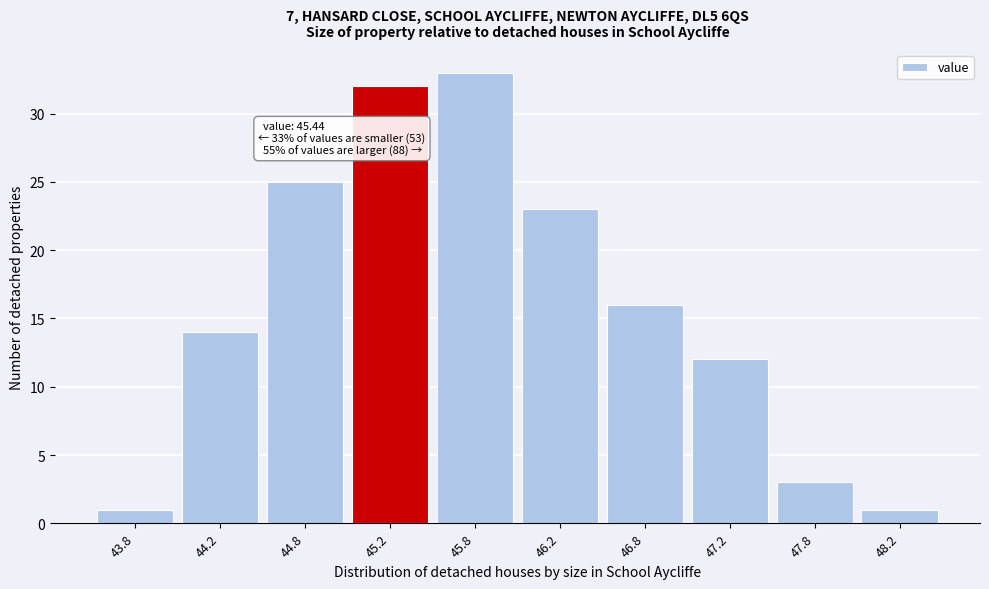

Reading left to right, extract all data points from this chart.

43.8=1	44.2=14	44.8=25	45.2=32	45.8=33	46.2=23	46.8=16	47.2=12	47.8=3	48.2=1